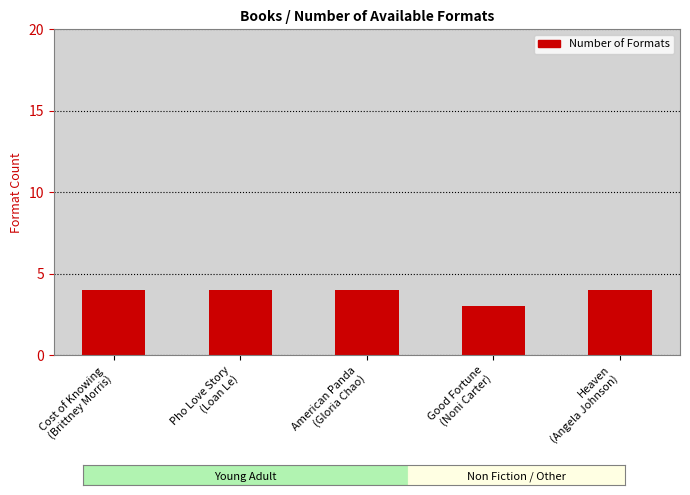

What is the difference between the maximum and minimum values?

1